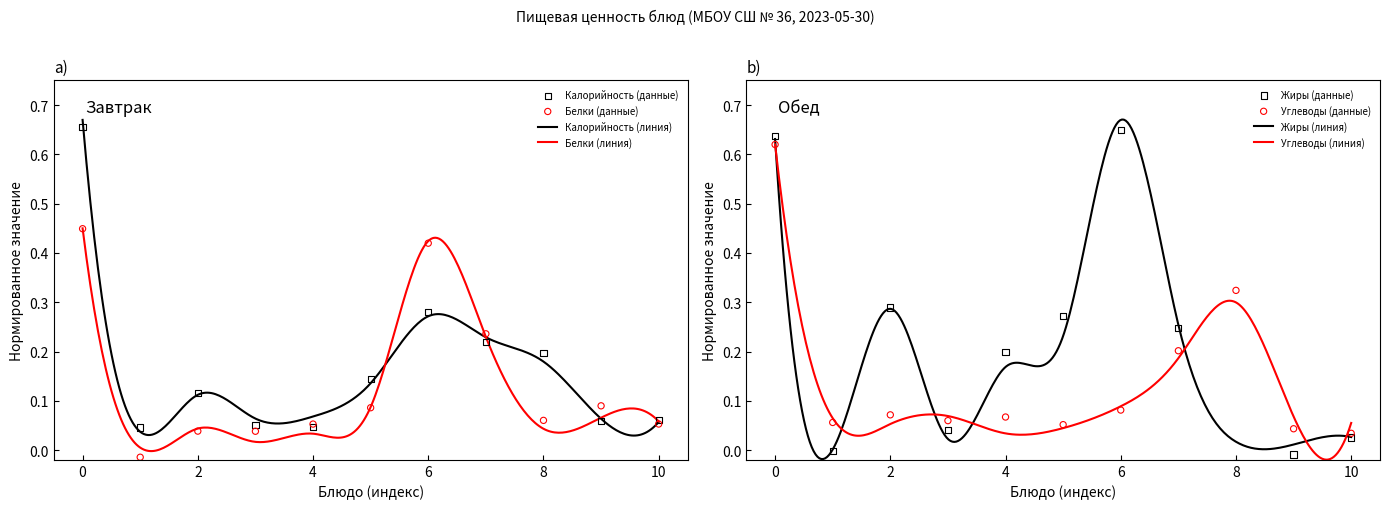

At how many categories does at least one series exceed 0?

11